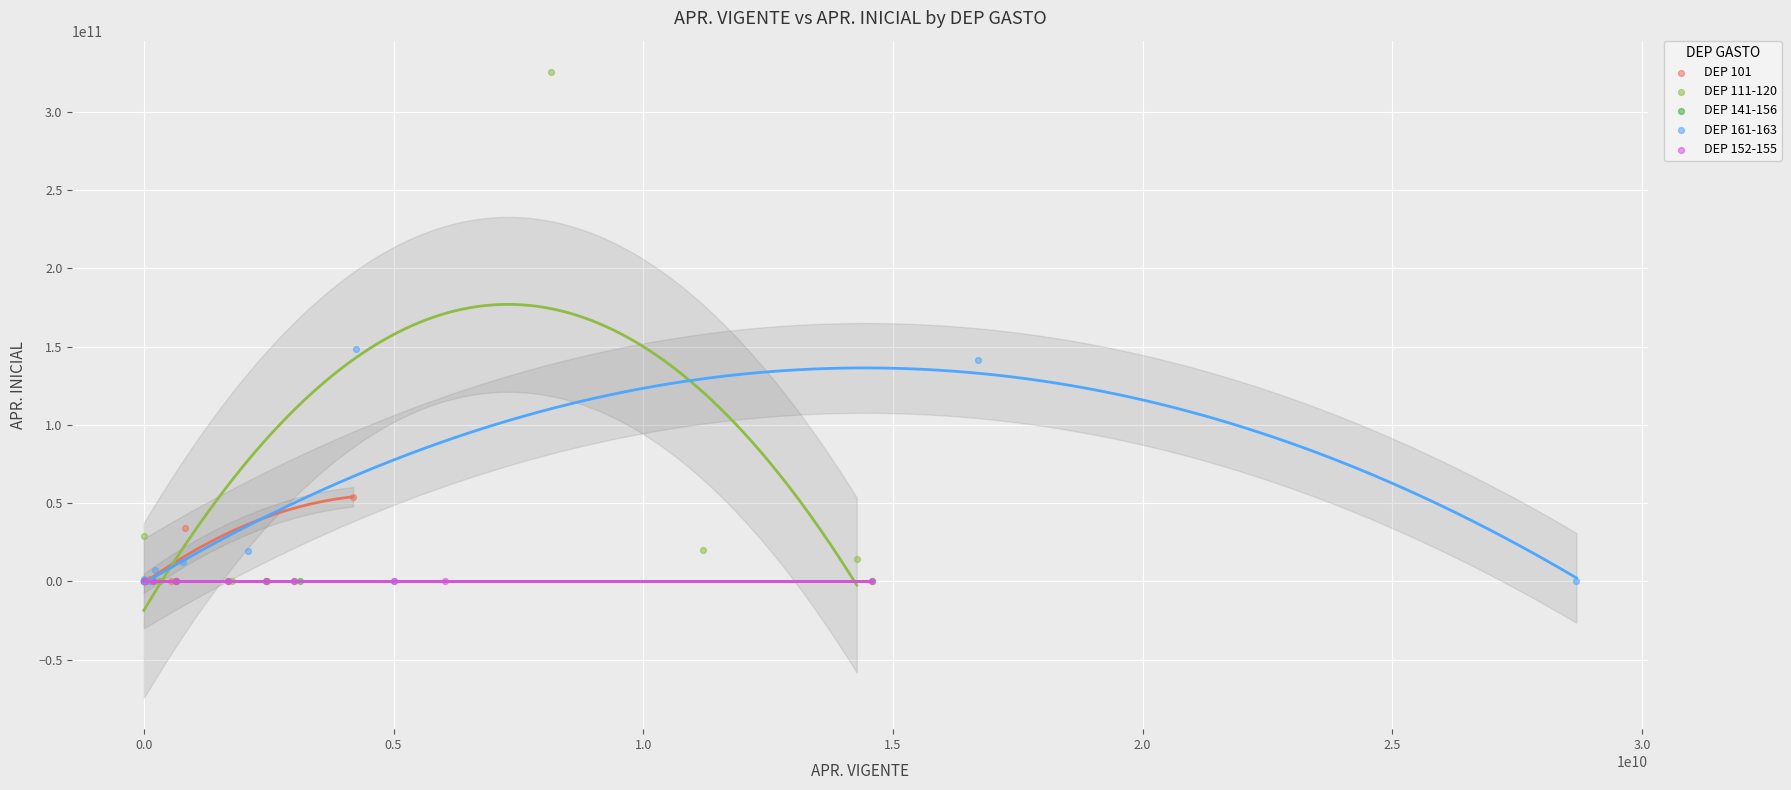

Which series reaches the maximum Y coordinate?

DEP 111-120